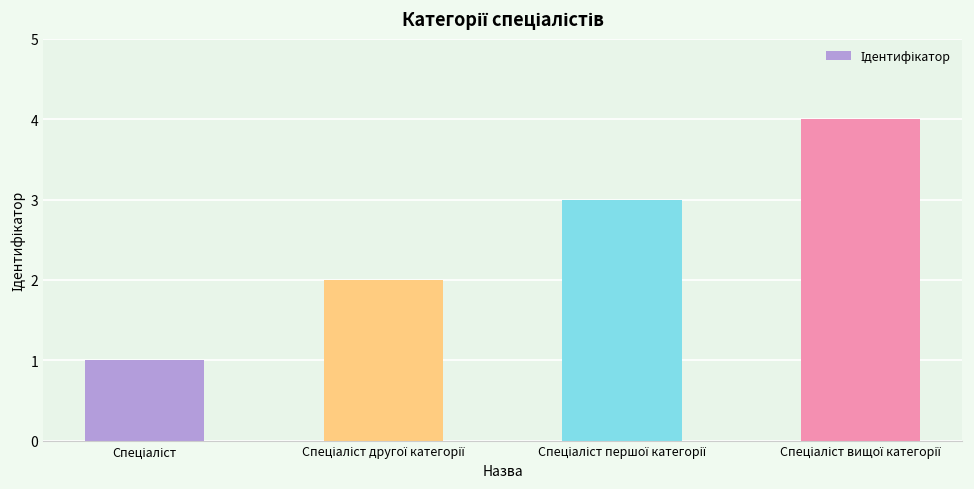

What is the difference between the maximum and minimum values?

3